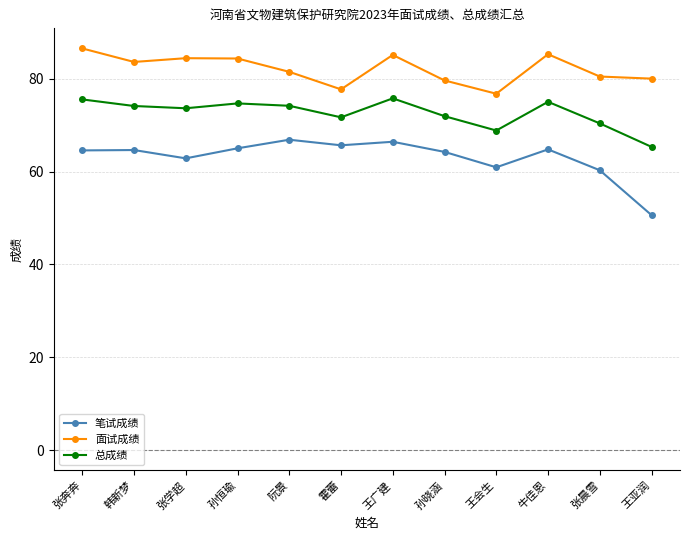

What is the approximate value of 笔试成绩 at 张晨雪?

60.3